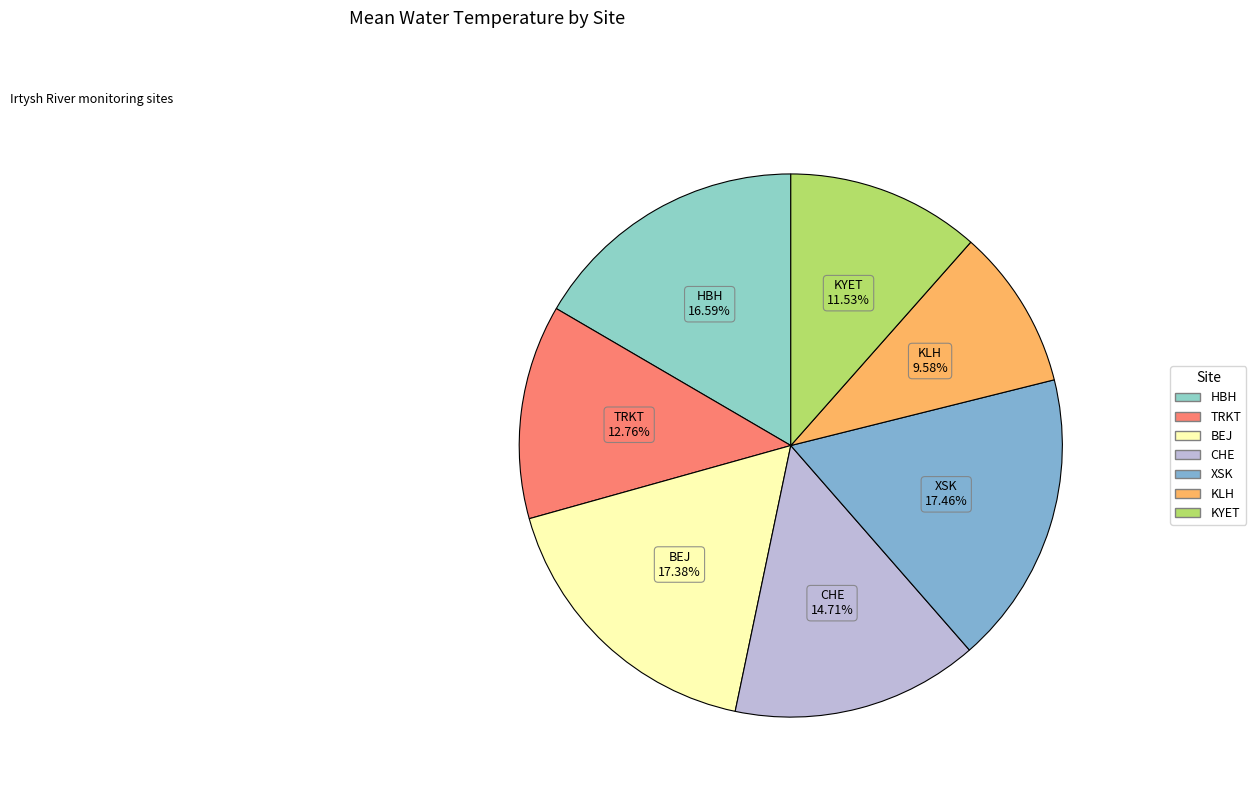

Combined, what portion of the pie is TRKT and KYET?

24.3%